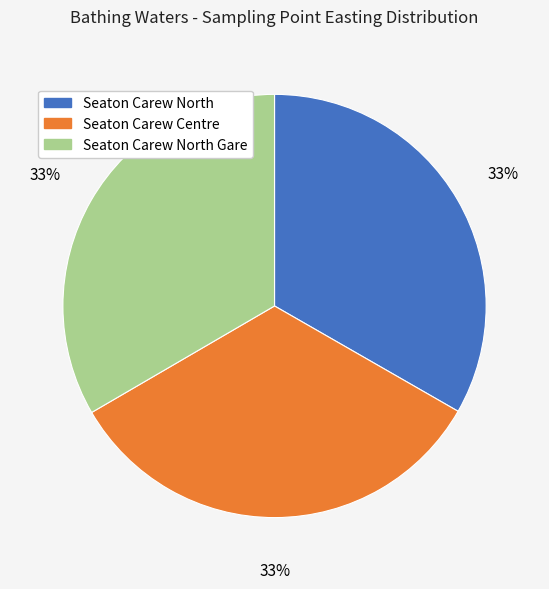

To the nearest percent, what is the average slice percentage?

33%